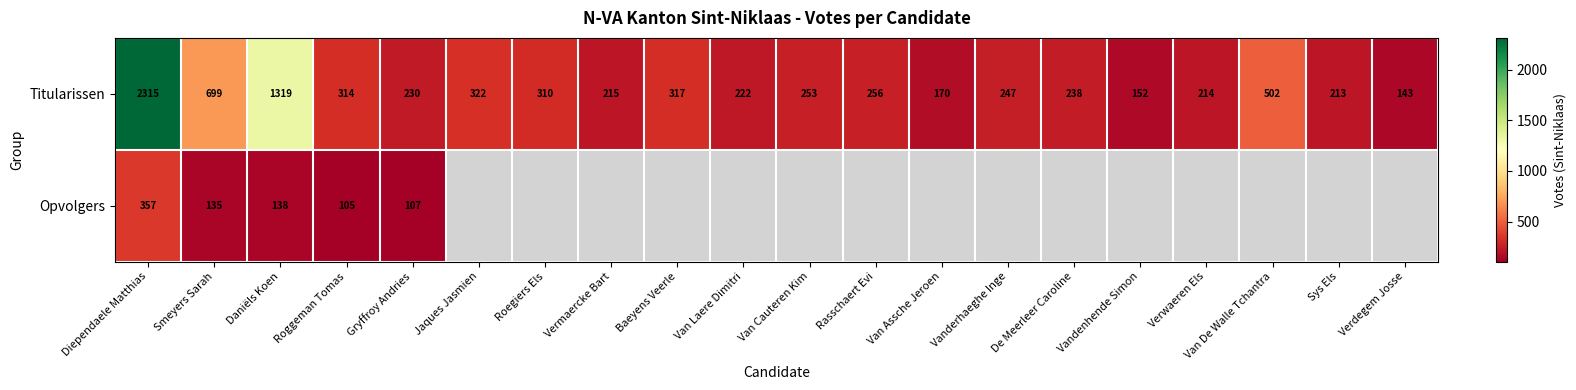

Where is Titularissen nearest to the value 1229?

Daniëls Koen